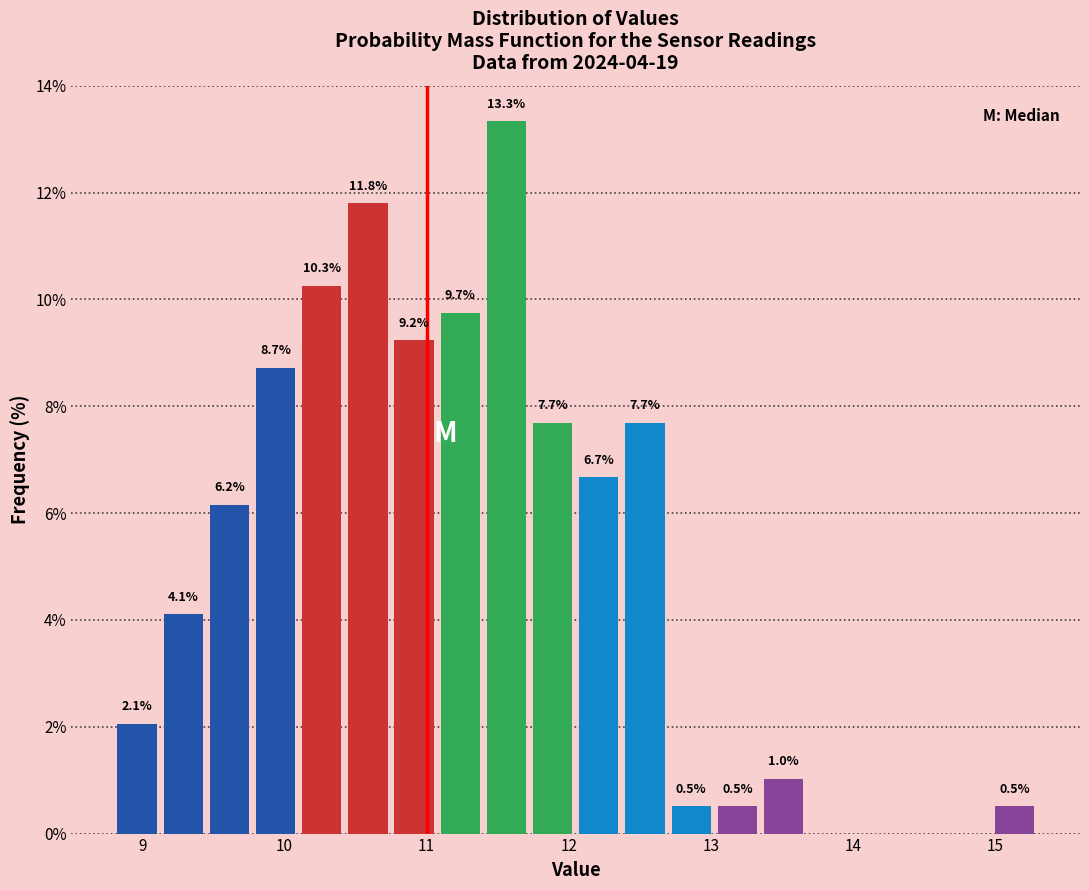

Read against the x-axis, roughly where is the centre of the tallest bar?

11.6